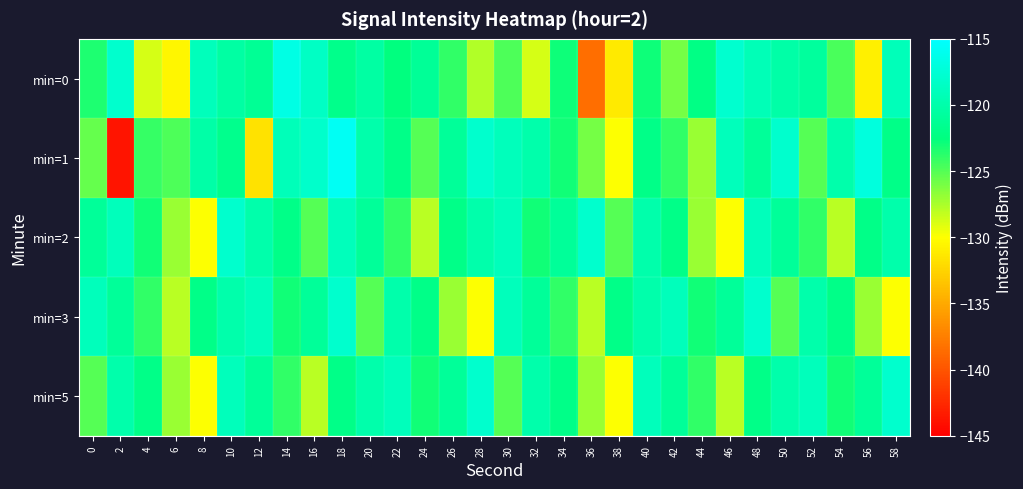

Which label corresponds to the largest value in the chart?

18